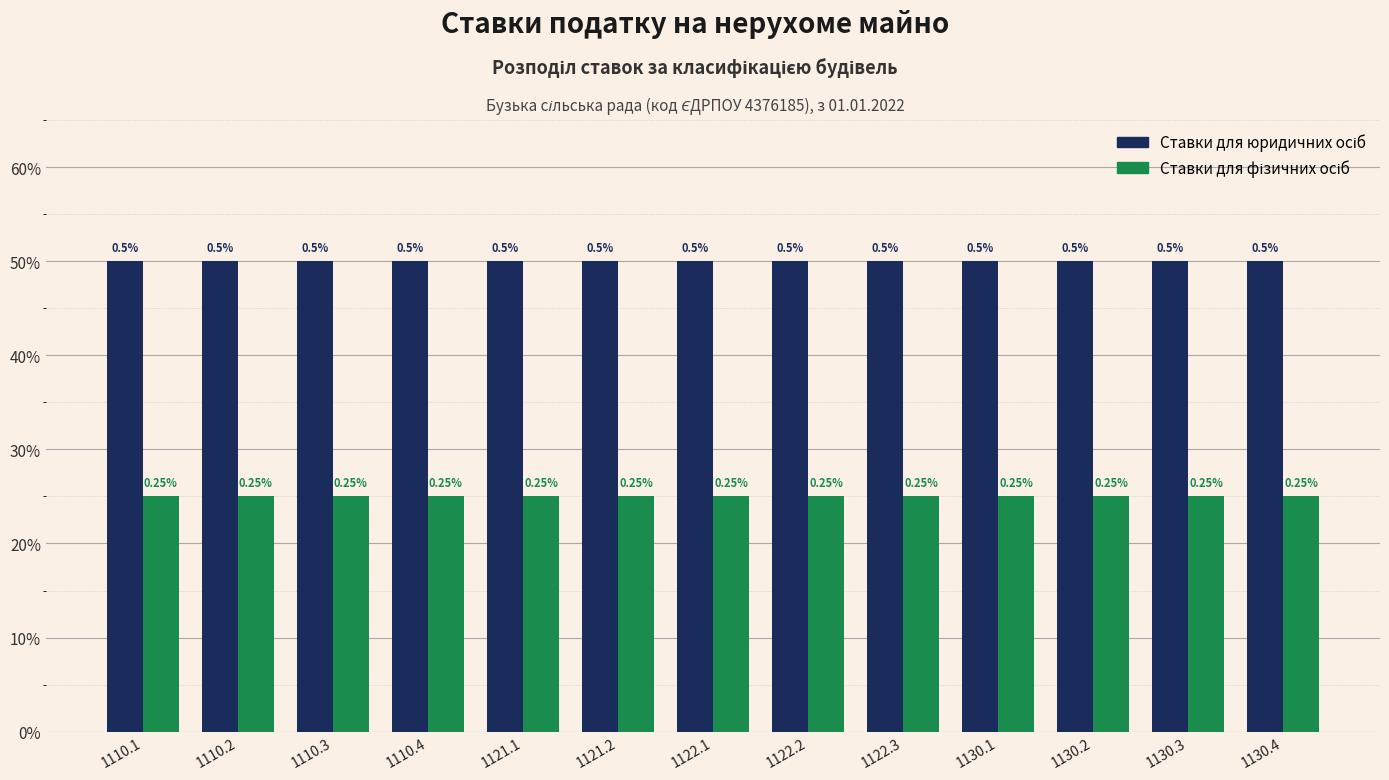

Does the chart contain stacked bars?

No